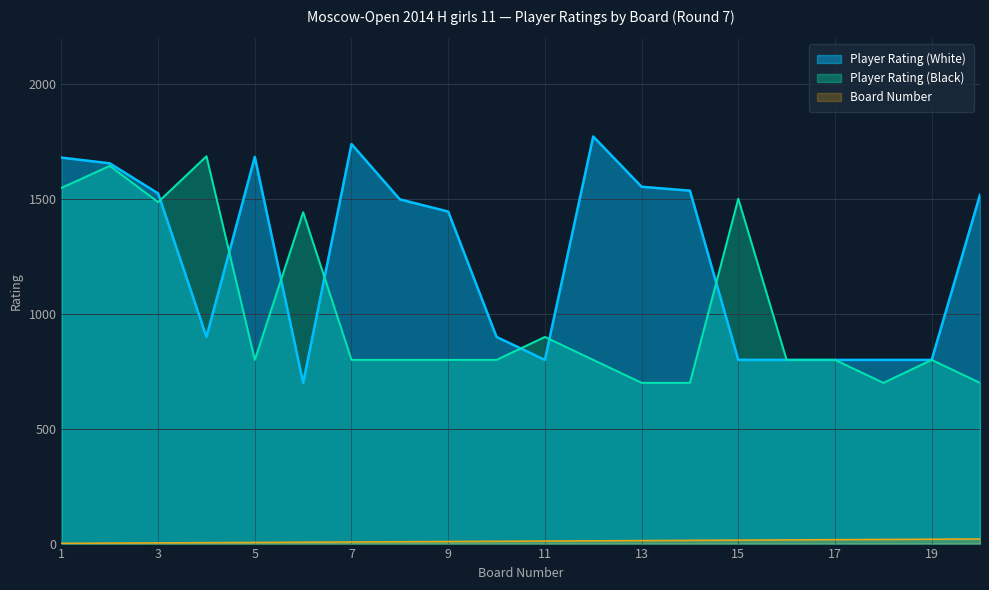

What is the difference between the maximum and second lowest values in the Board Number series?

18